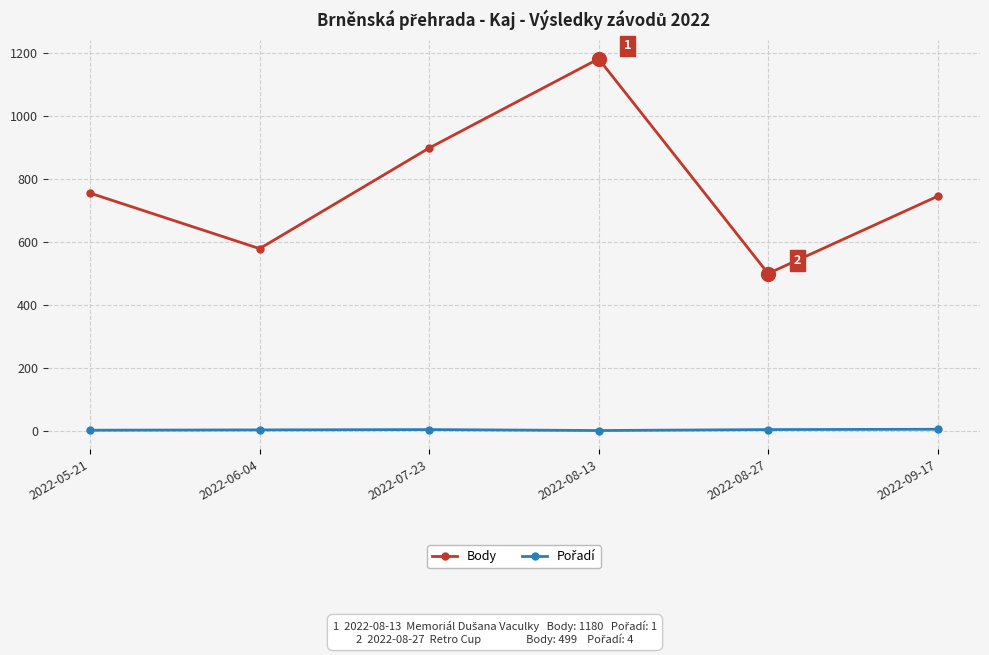

At which label is Body closest to 839?

2022-07-23